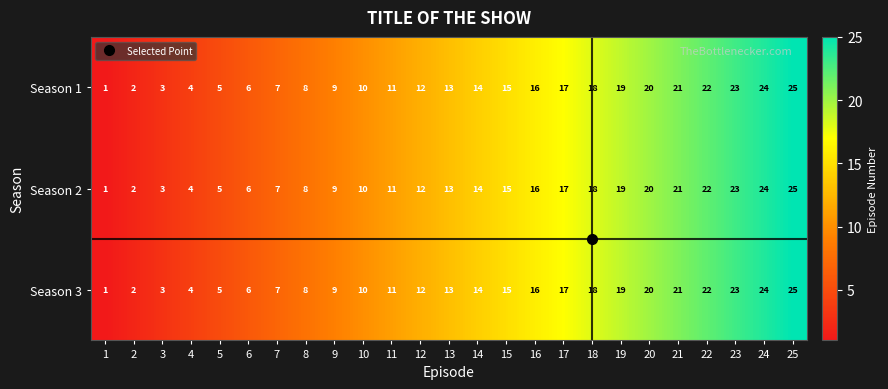

Count the number of data series in this chart.

3